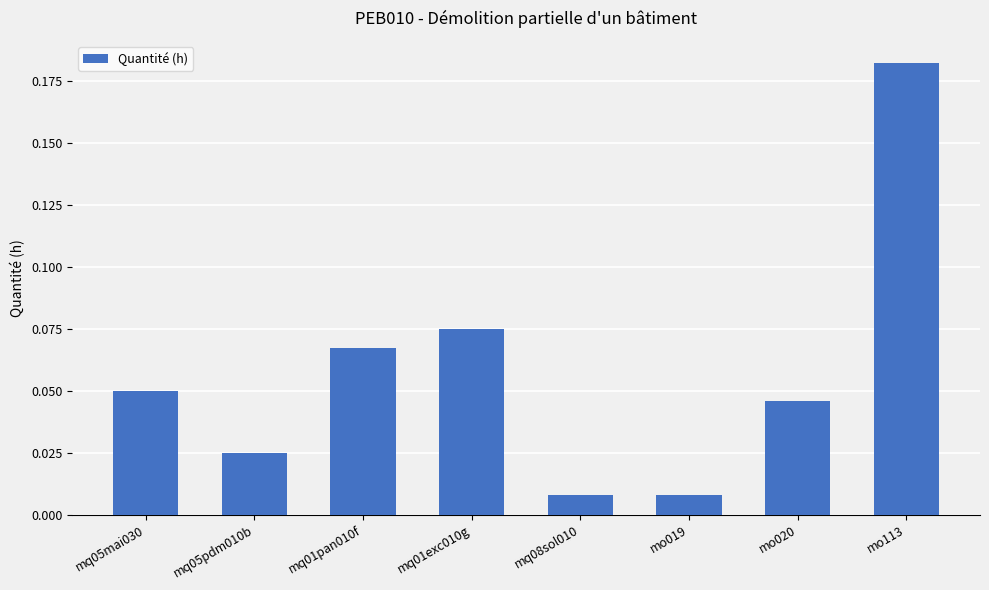

Is it true that the value at mq01pan010f is 0.0?

False